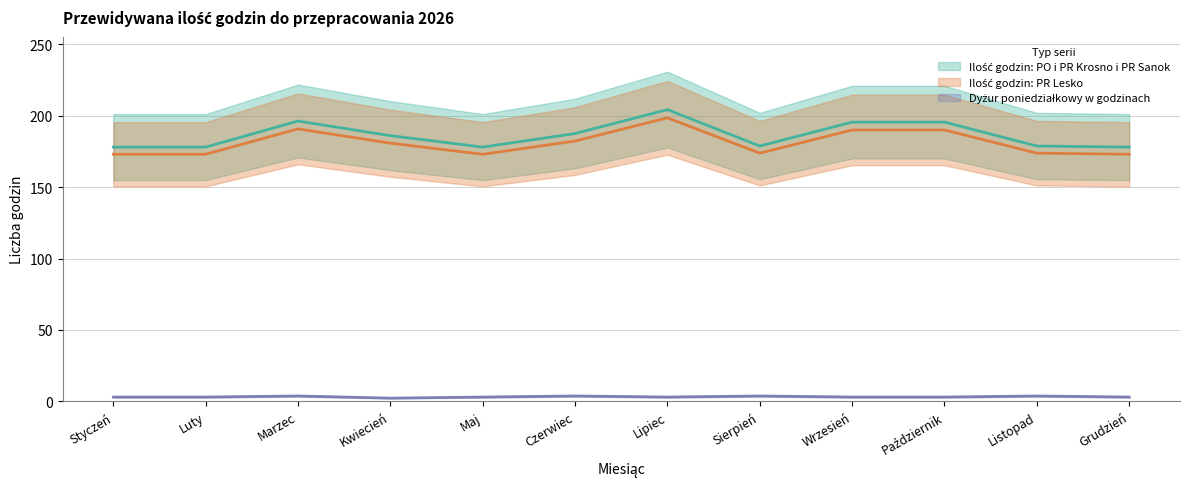

What is the smallest value displayed?

2.2